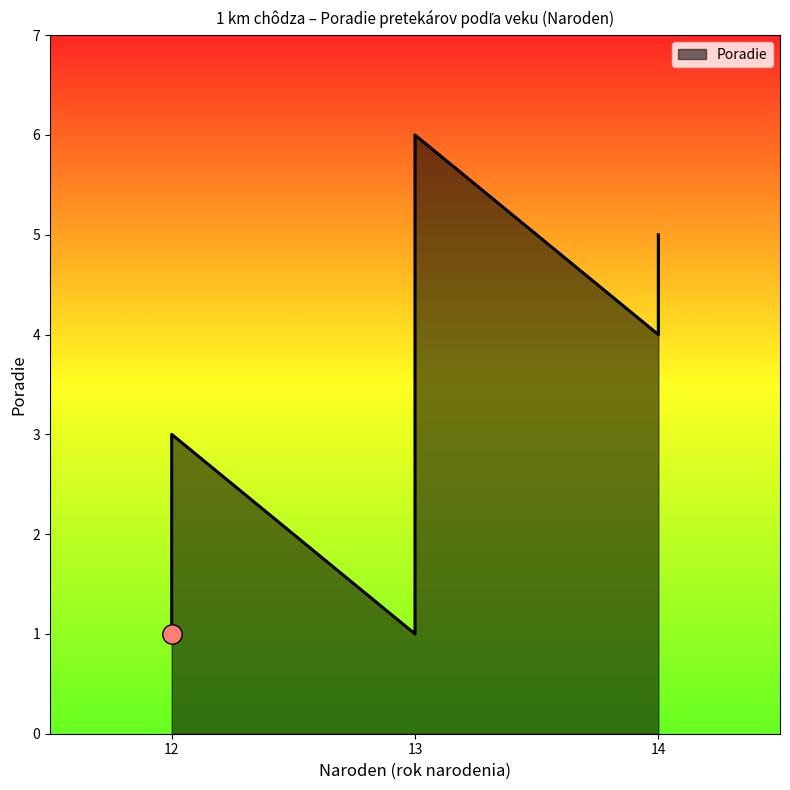

What is the difference between the values at 12 and 13?

1